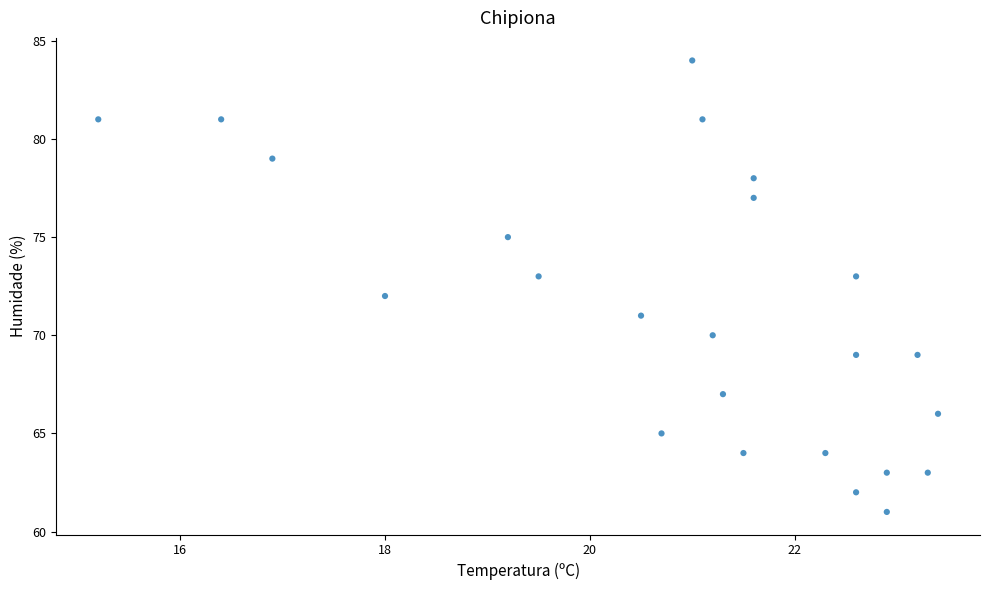

What is the range of Y values (max minus min)?

23